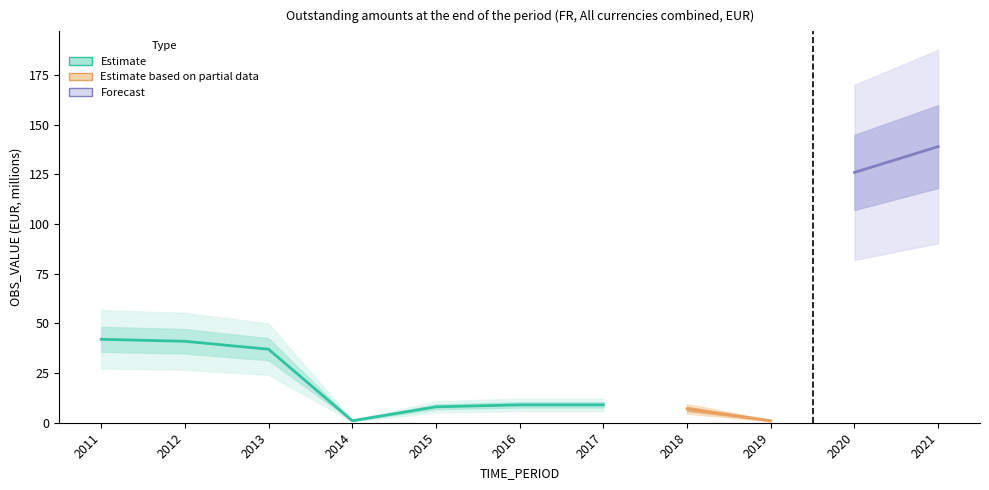

Rank the categories by value from highest to lowest.

2021, 2020, 2011, 2012, 2013, 2016, 2017, 2015, 2018, 2014, 2019